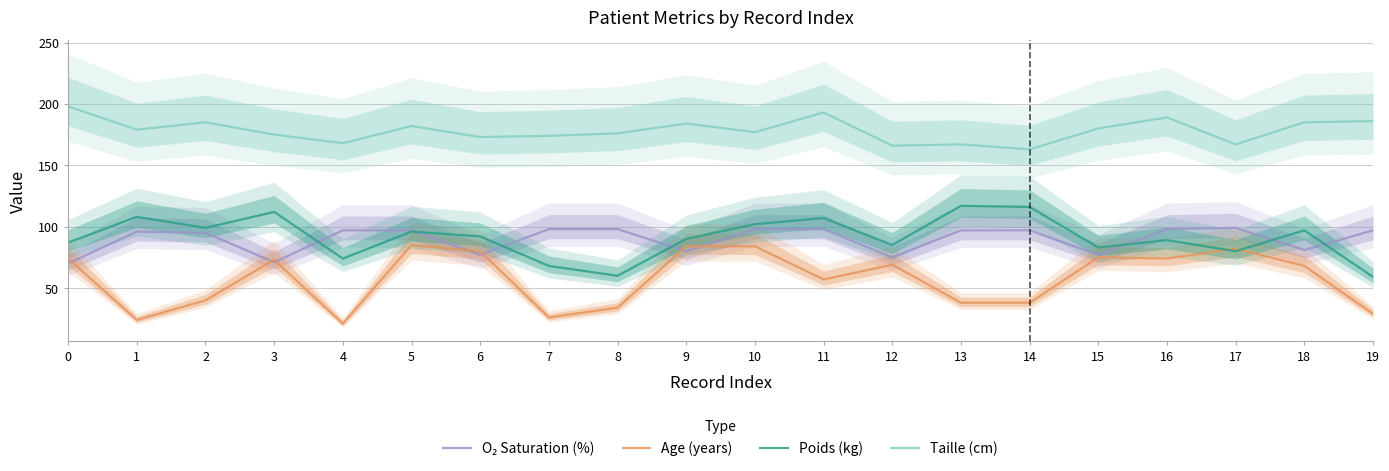

What is the sum of all Age (years) values?

1155